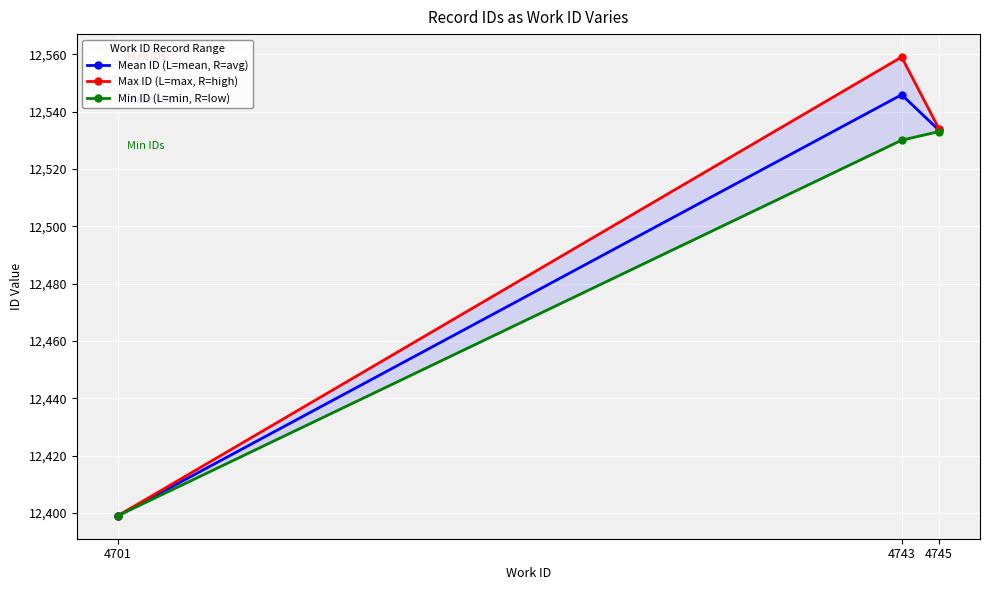

What is the value of the Min ID (L=min, R=low) point at the 2nd from the left?

12530.0